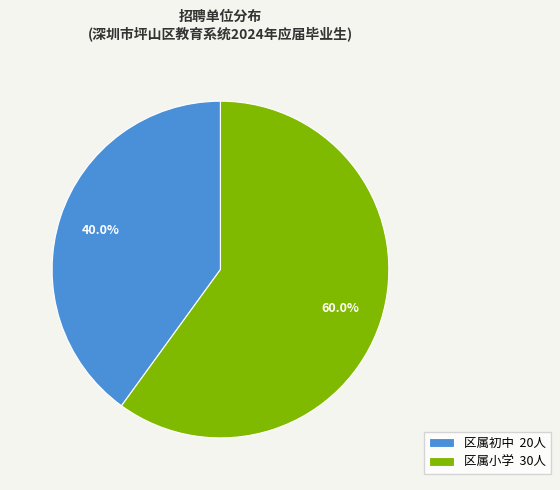

What is the largest slice in the pie chart?

区属小学 30人